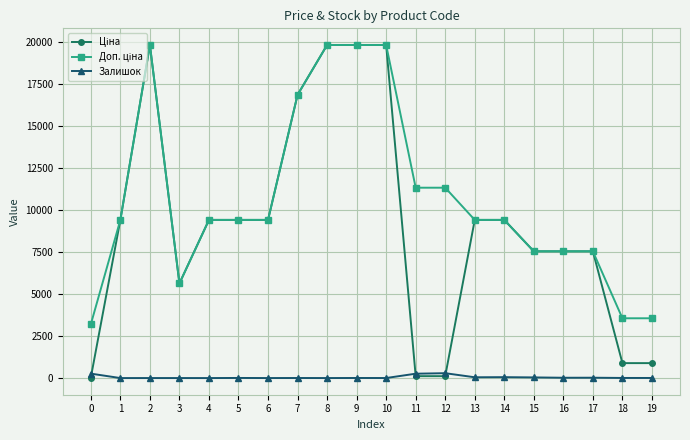

What is the greatest value displayed?

19831.1